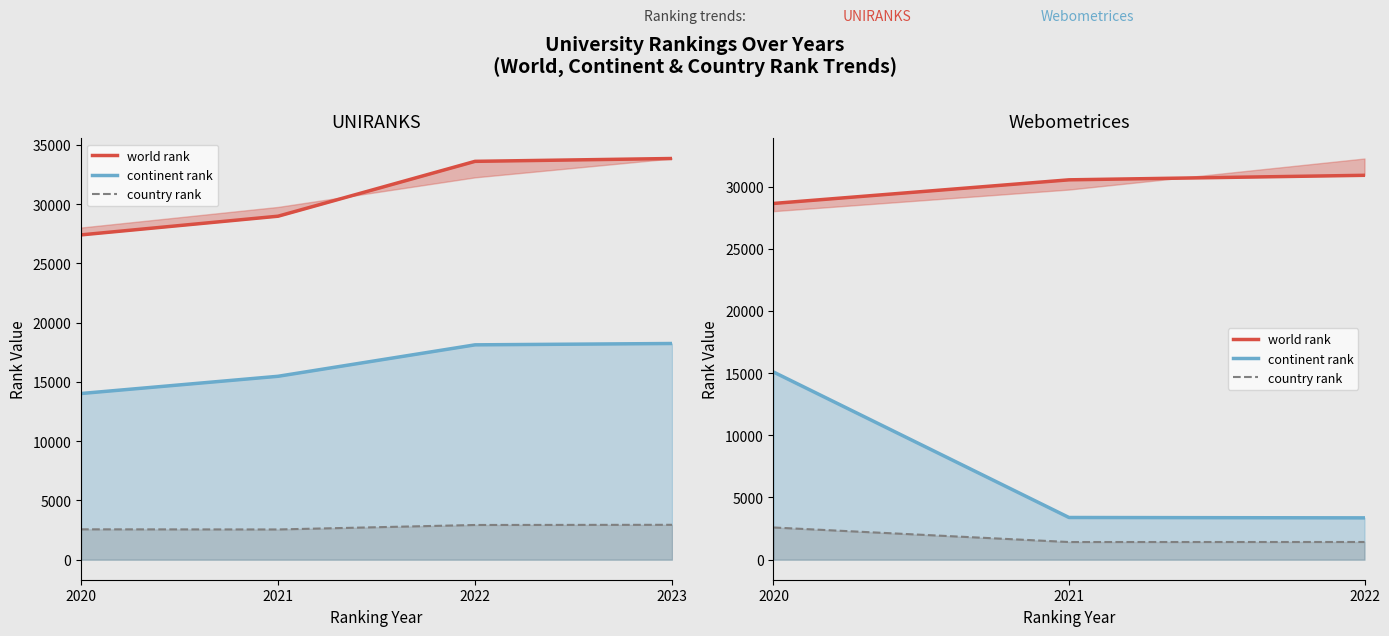

Does the chart display data point markers on the line(s)?

No